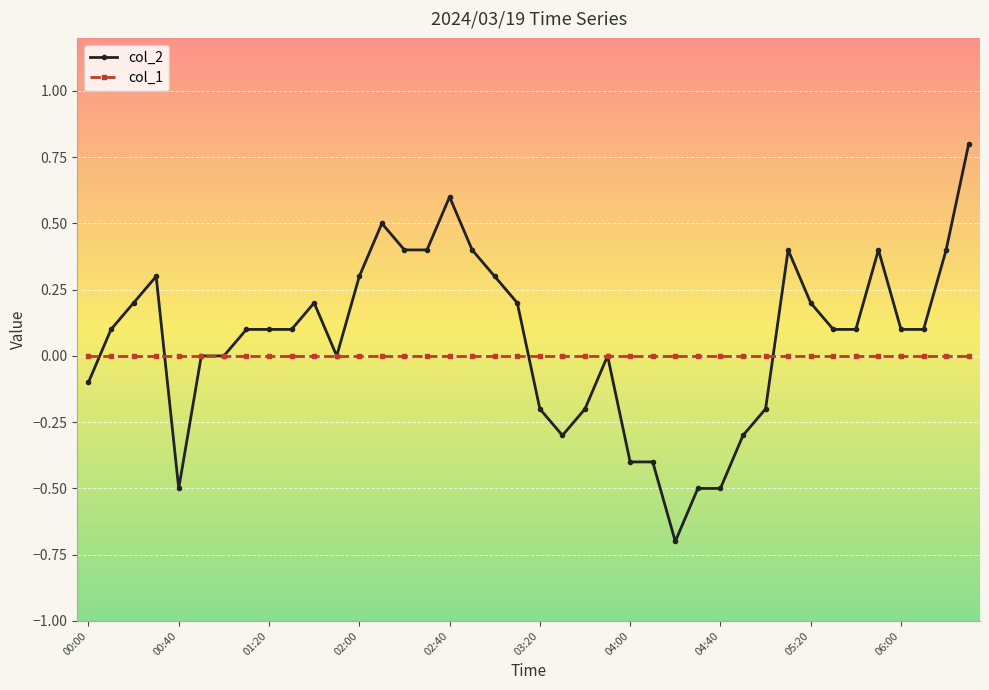

List the series in order of their peak value, lowest first.

col_1, col_2